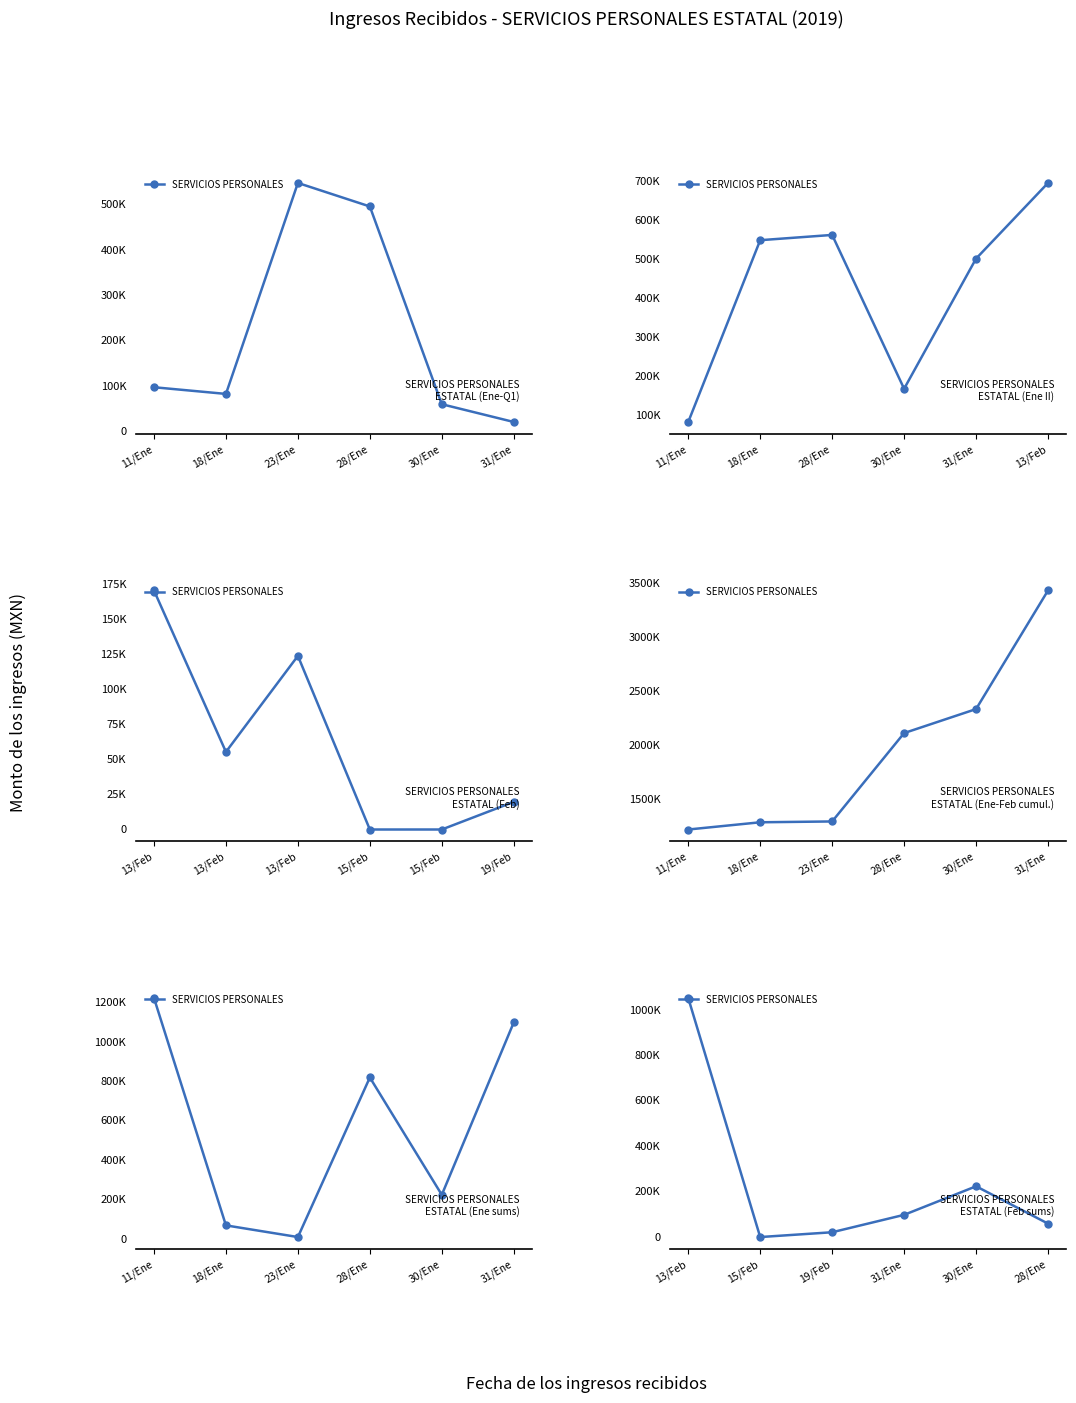

Does the chart display data point markers on the line(s)?

Yes